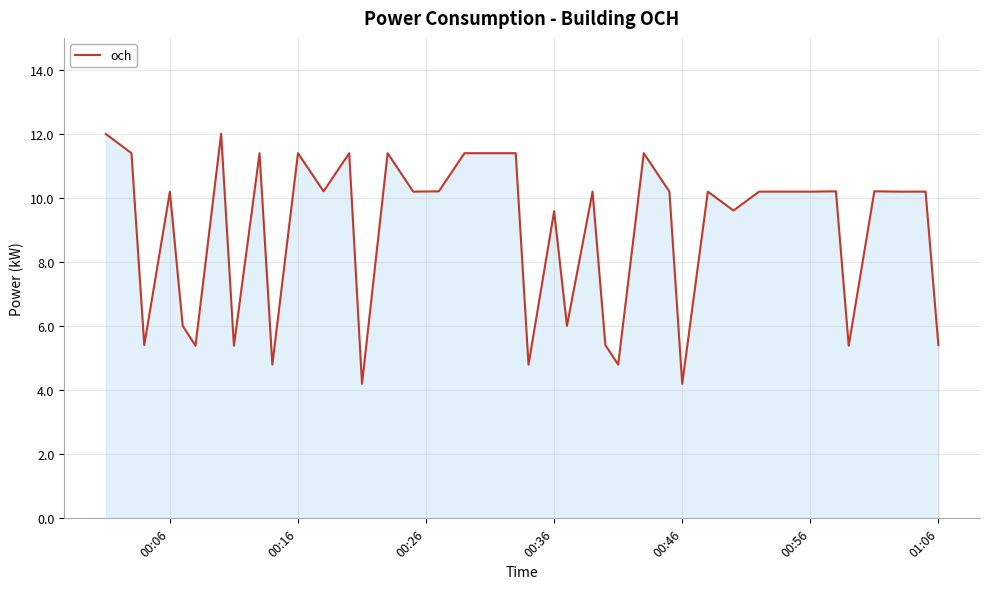

What is the difference between the maximum and minimum values?

7.8